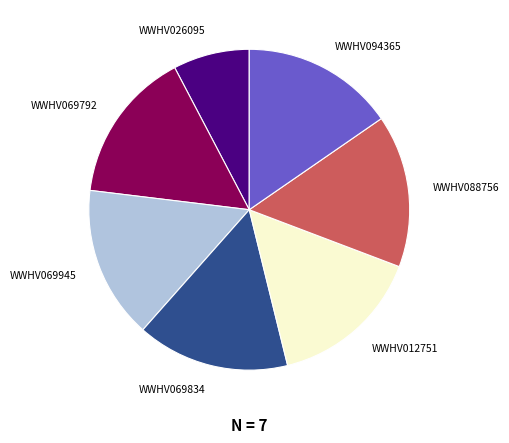

Is there any slice that represents more than half of the pie?

No